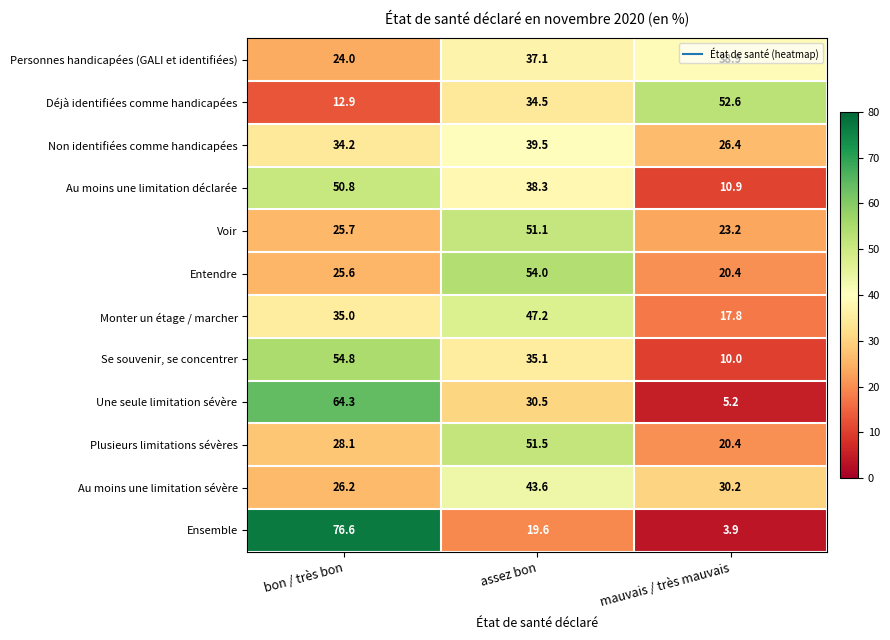

At which label does Au moins une limitation déclarée first exceed 38?

bon / très bon